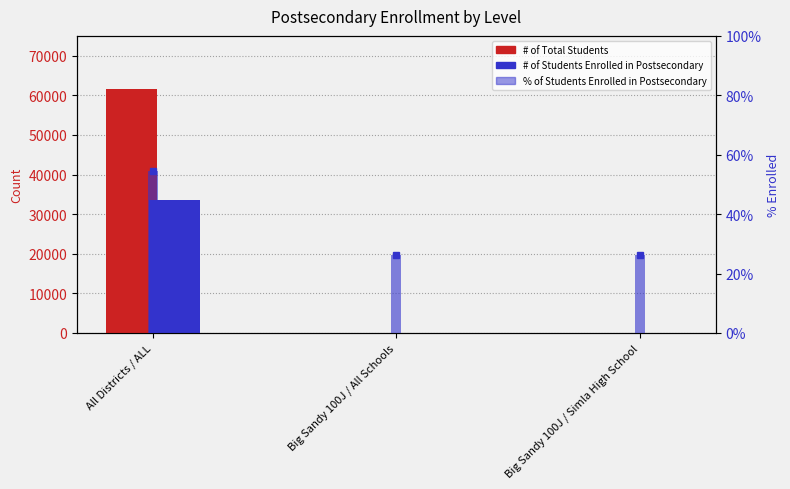

List the labels in order of % of Students Enrolled in Postsecondary value, largest first.

All Districts / ALL, Big Sandy 100J / All Schools, Big Sandy 100J / Simla High School